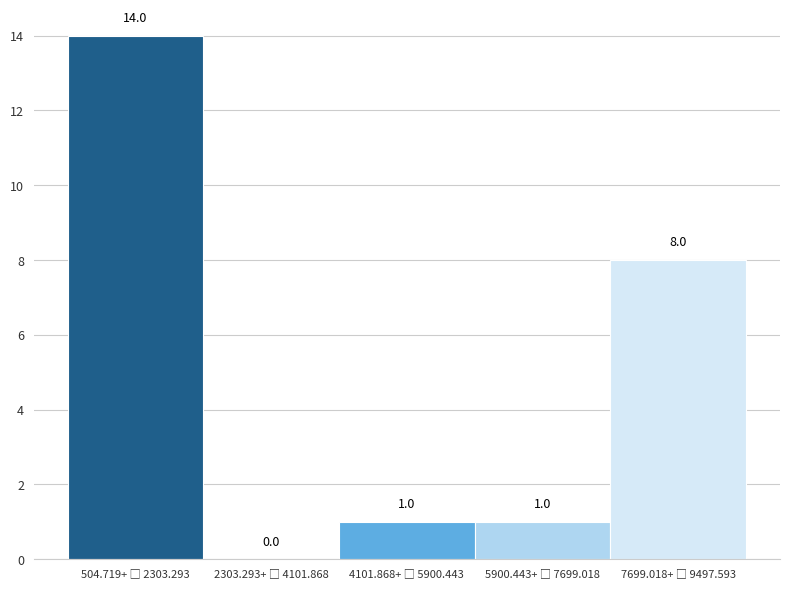

What is the maximum value shown in the chart?

14